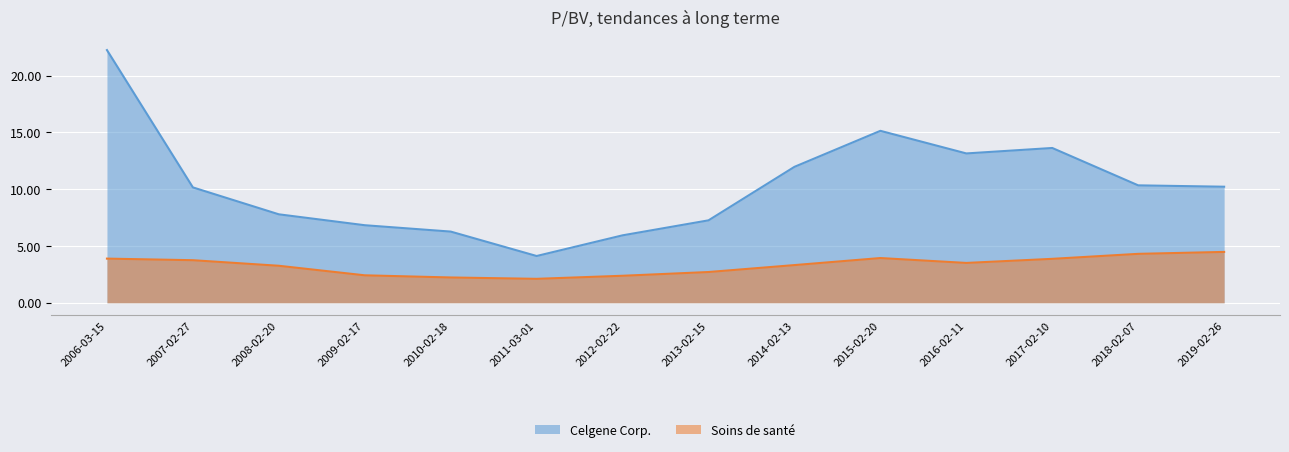

What is the label of the 13th point from the right?

2007-02-27